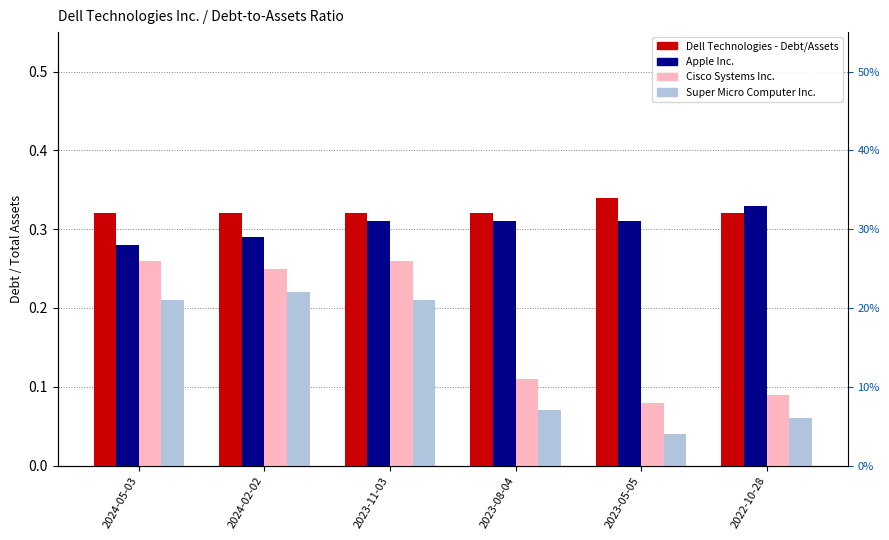

What is the total value across all series at 2024-05-03?

1.1